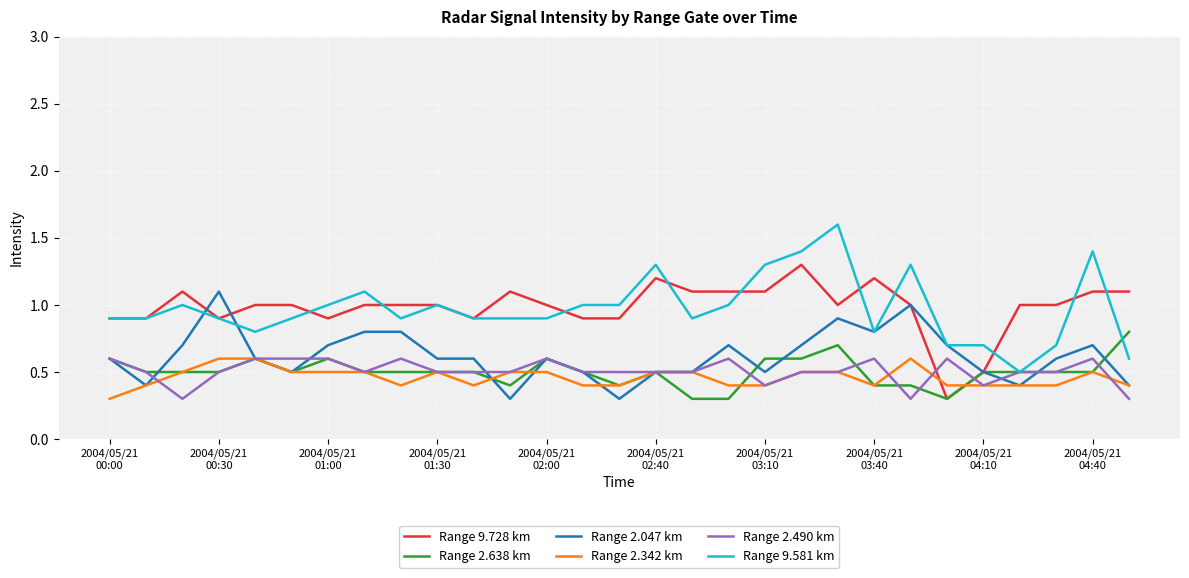

Which series has the widest spread of values?

Range 9.581 km